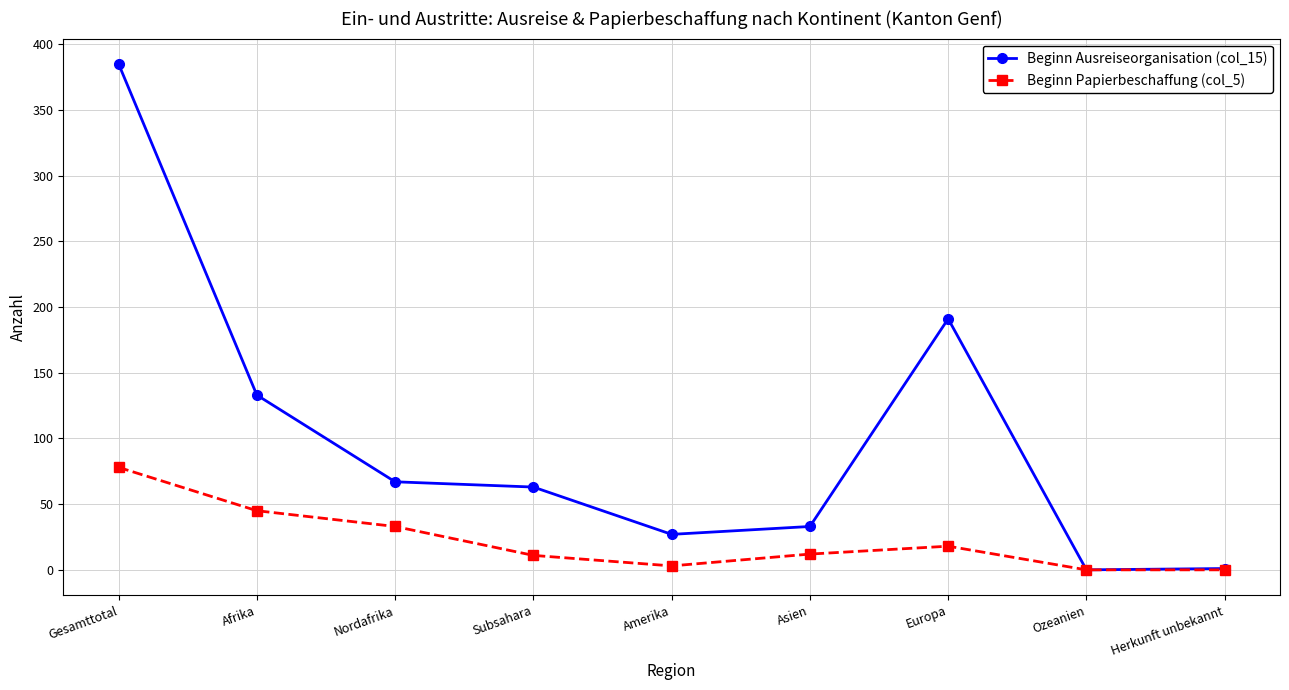

True or false: Beginn Papierbeschaffung (col_5) has more than 0 points higher than both neighbors.

True